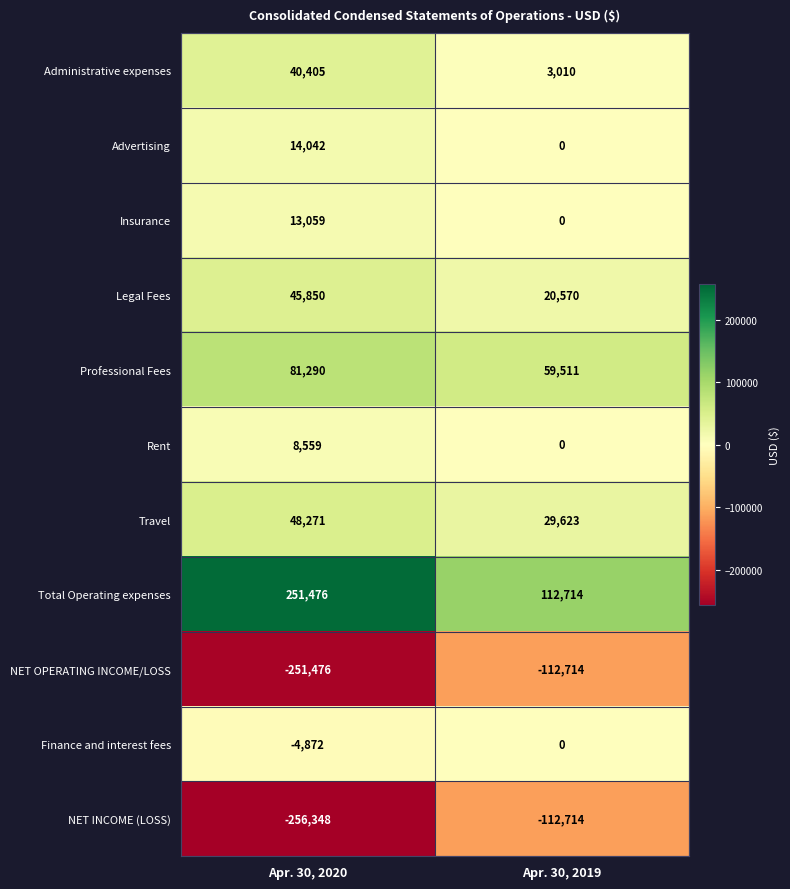

Is the value of NET OPERATING INCOME/LOSS at Apr. 30, 2020 greater than the value of NET INCOME (LOSS) at Apr. 30, 2019?

No